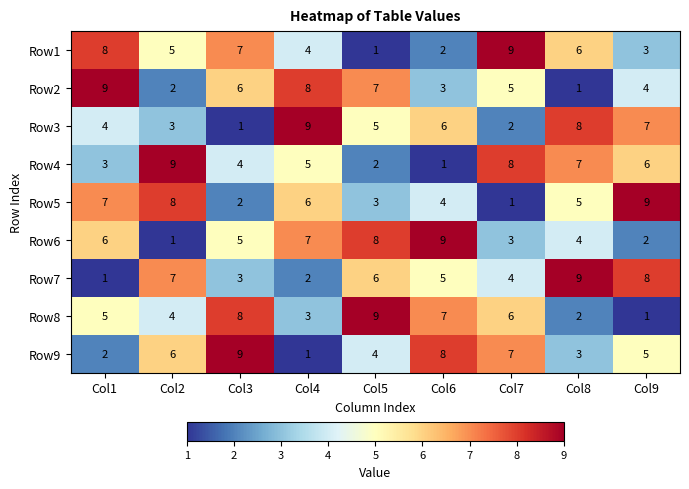

Which category has the lowest value in the Row4 series?

Col6